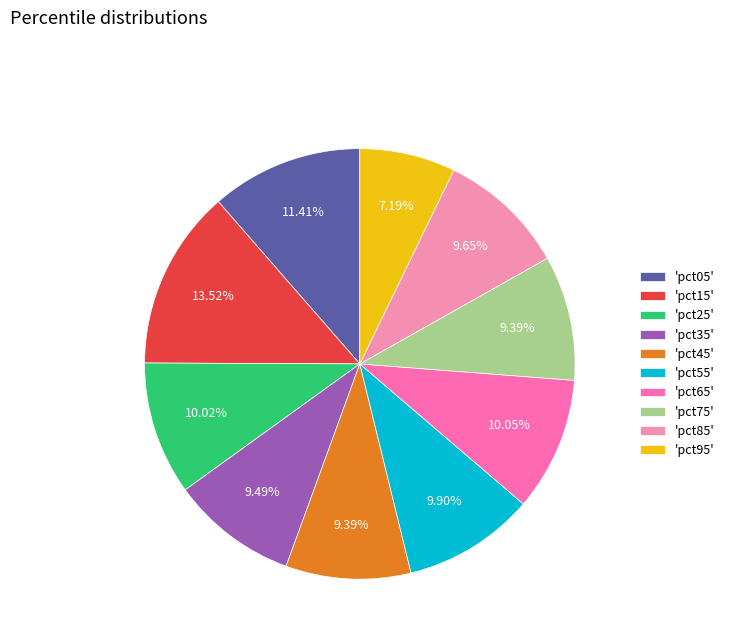

Which category has the biggest portion of the pie?

'pct15'